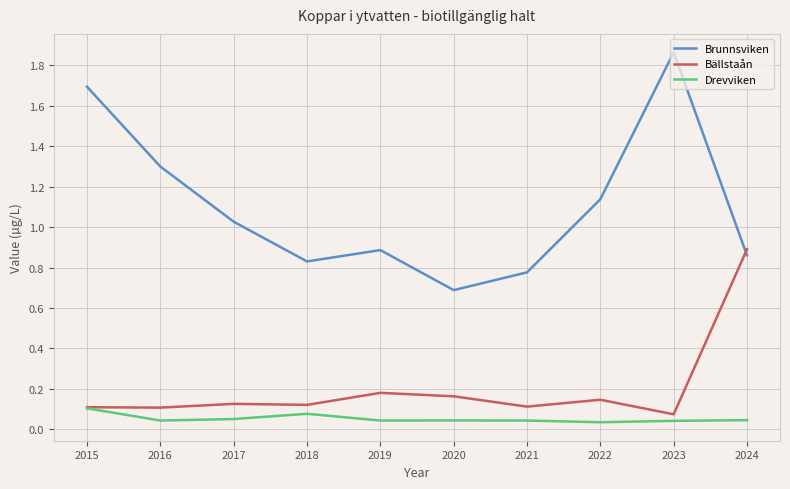

At which label is Brunnsviken closest to 1?

2017